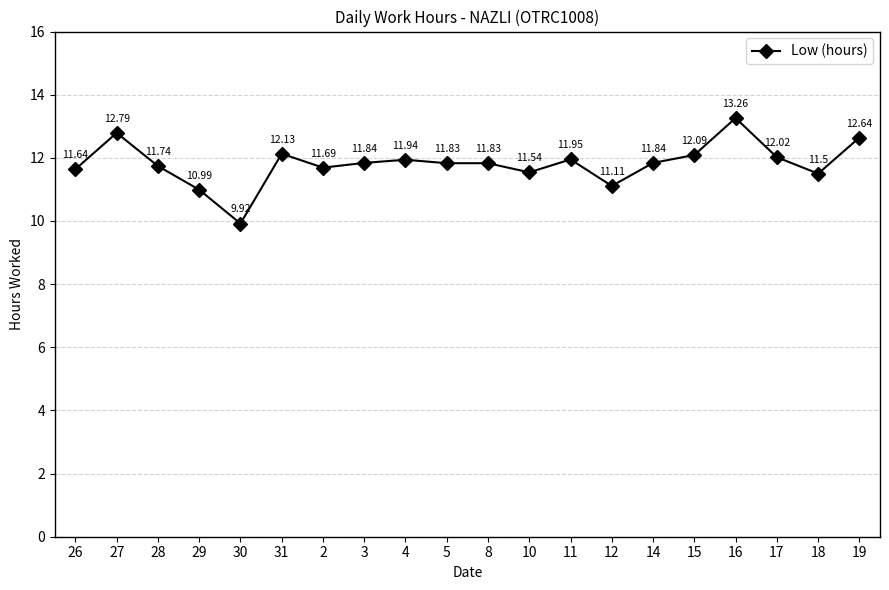

What is the difference between the values at 28 and 31?

0.4